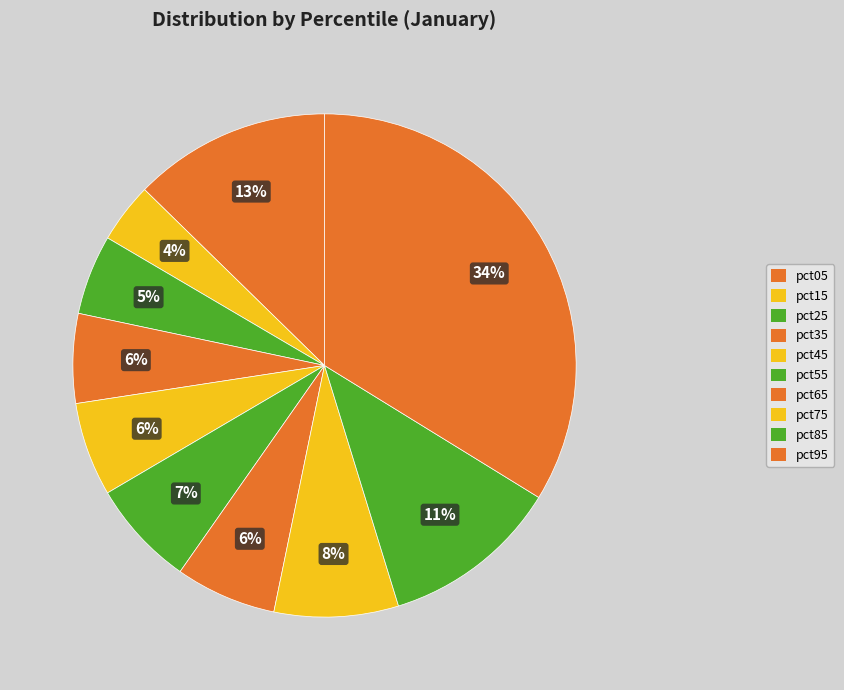

To the nearest percent, what is the difference between the pct15 and pct55 slice percentages?

3%